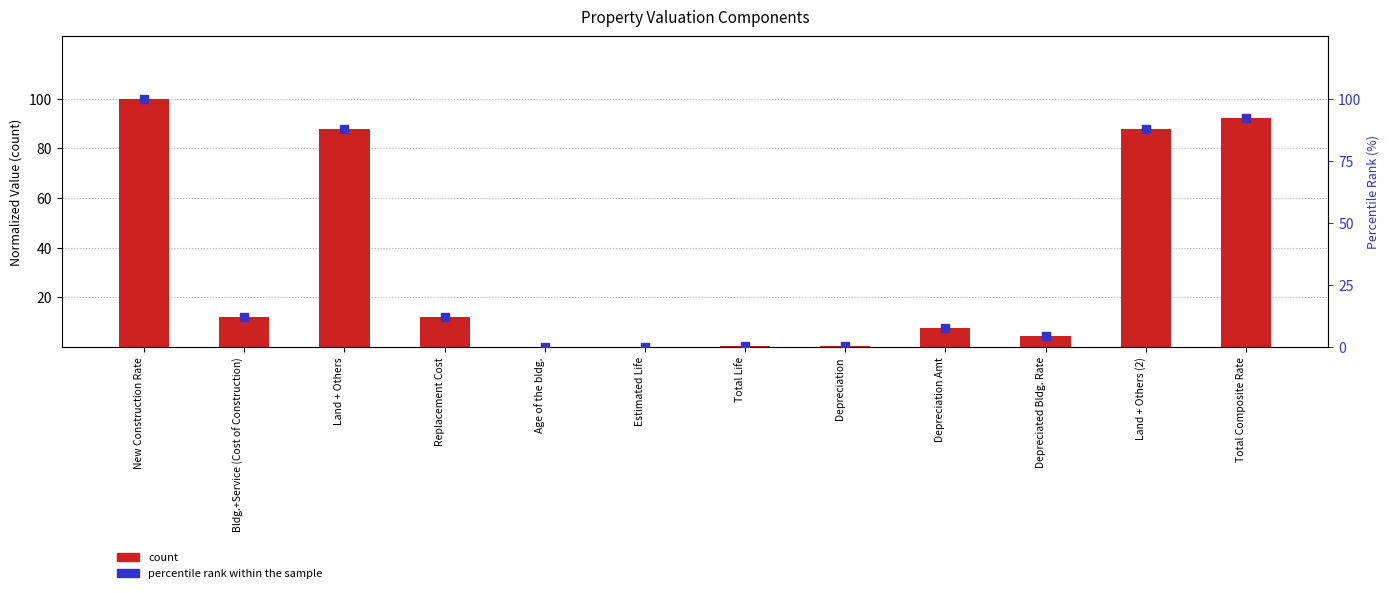

Which series has the widest spread of Y values?

count